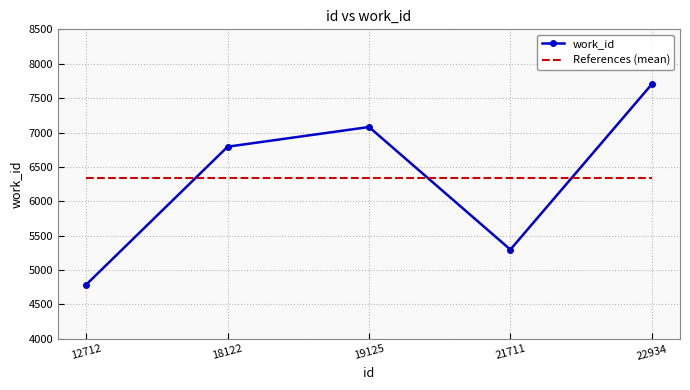

True or false: References (mean) has a value of 6332.6 at 22934.

True